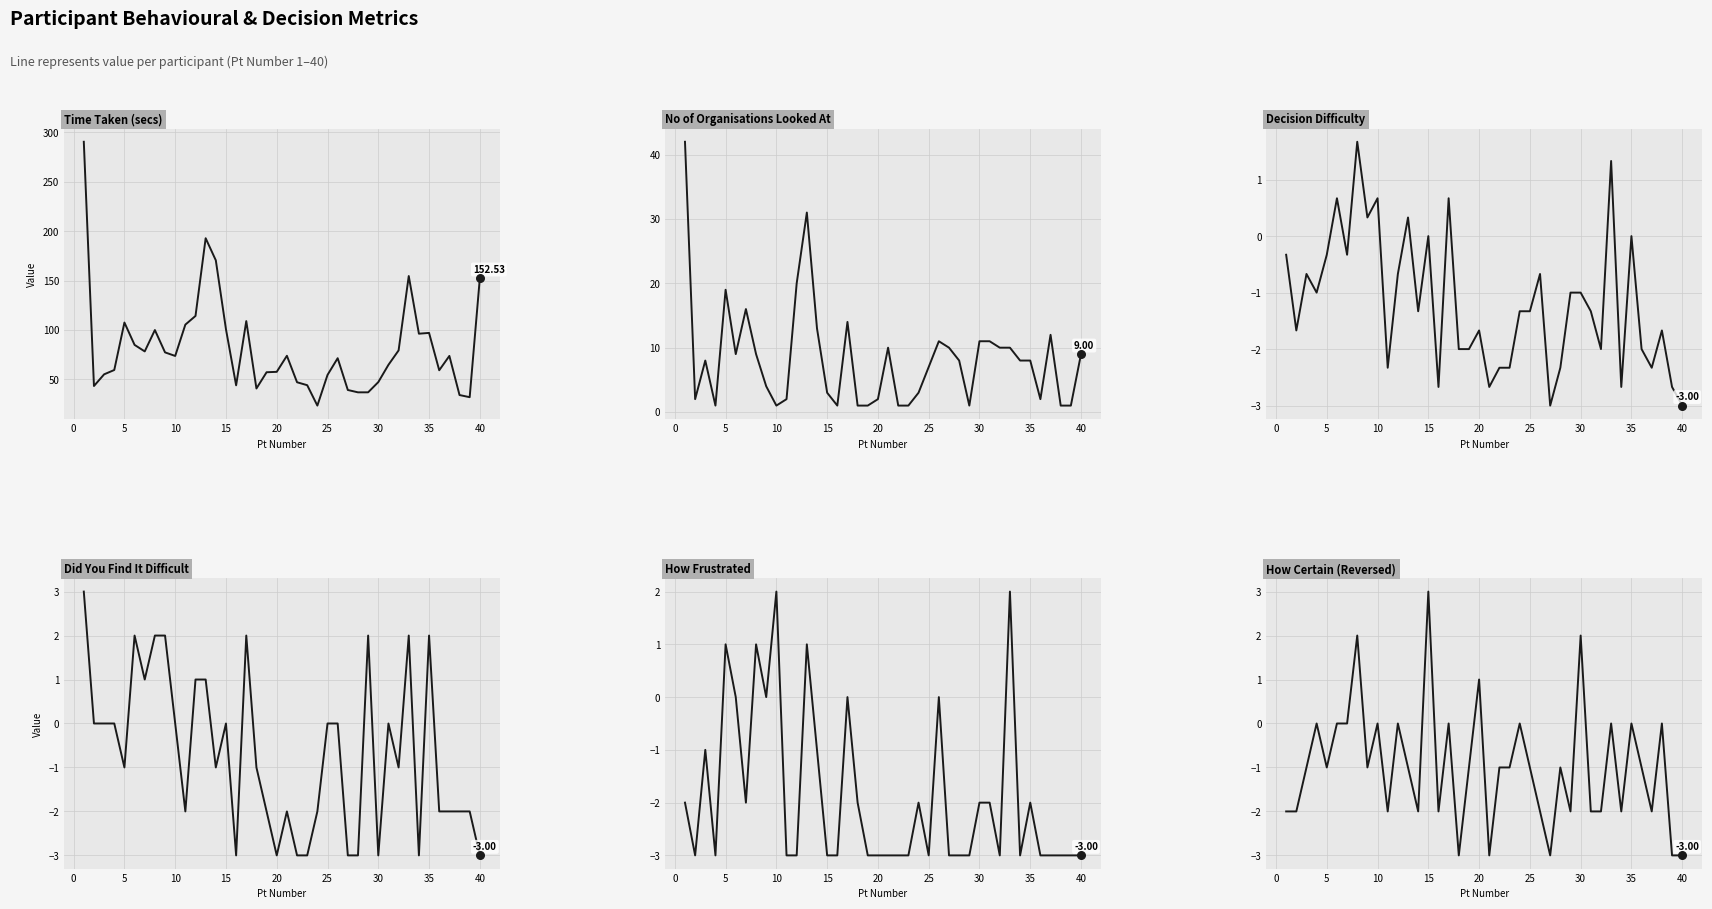

Which series contains the lowest Y value?

Decision Difficulty